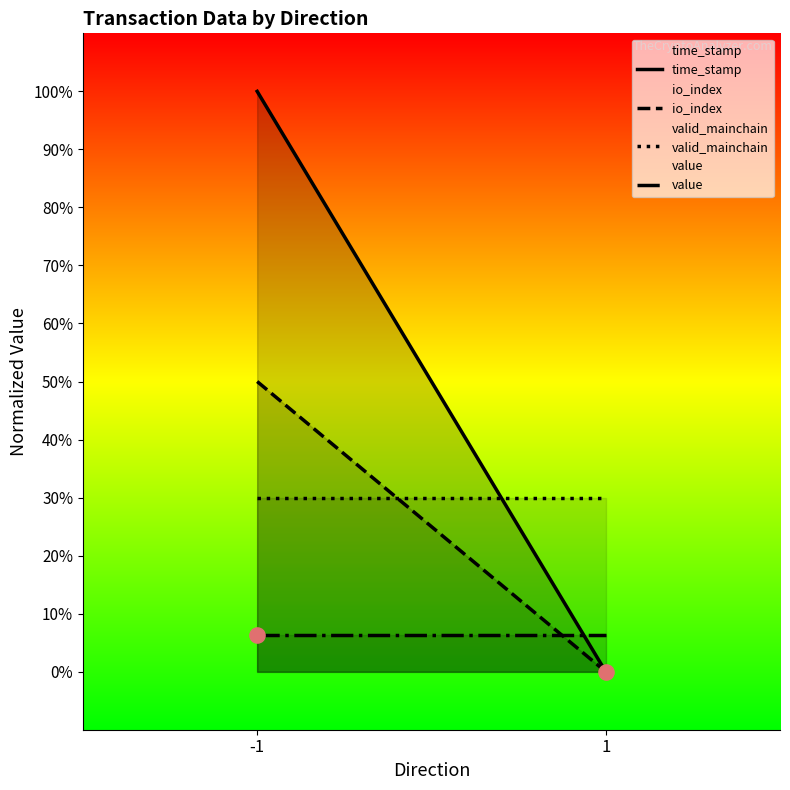

Which series has the largest total across all categories?

time_stamp